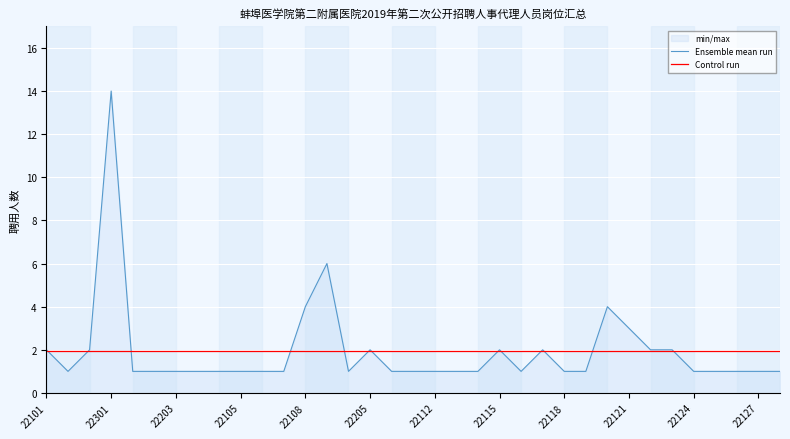

True or false: Ensemble mean run has more than 0 interior local peaks.

True